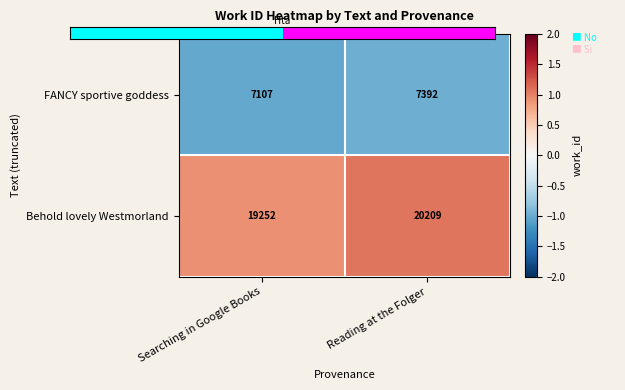

What is the difference between the maximum and minimum values in the FANCY sportive goddess series?

285